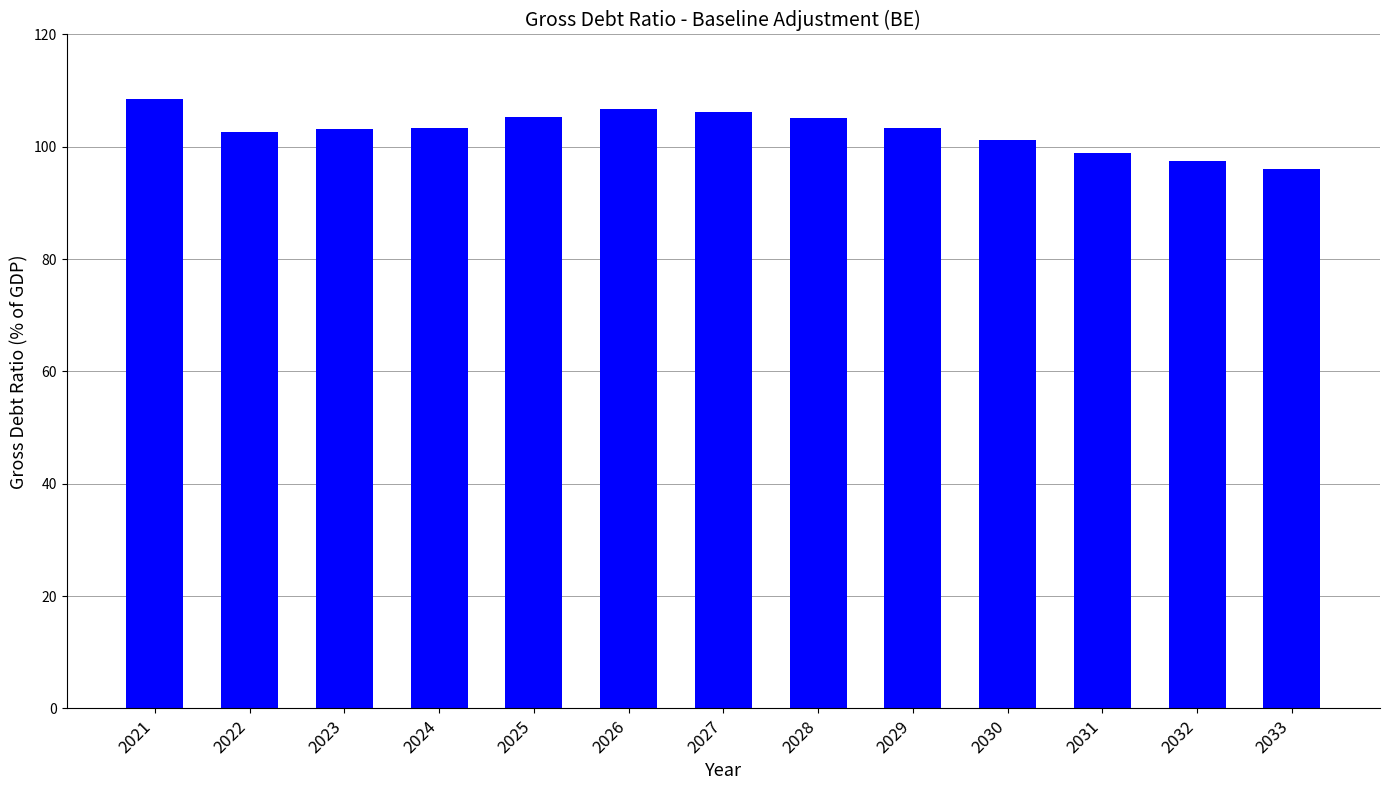

What is the maximum value shown in the chart?

108.4